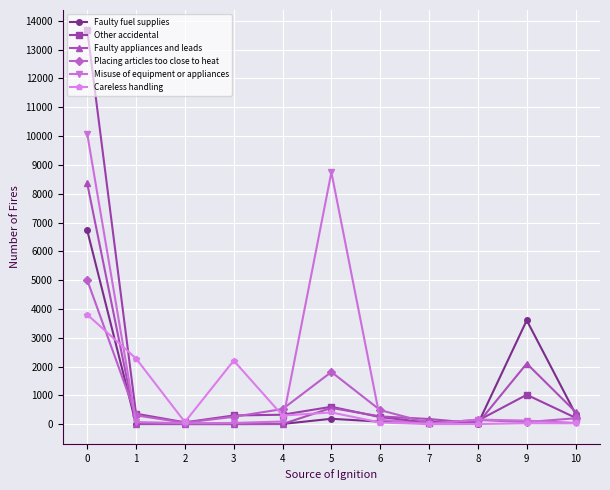

What is the maximum value shown in the chart?

13693